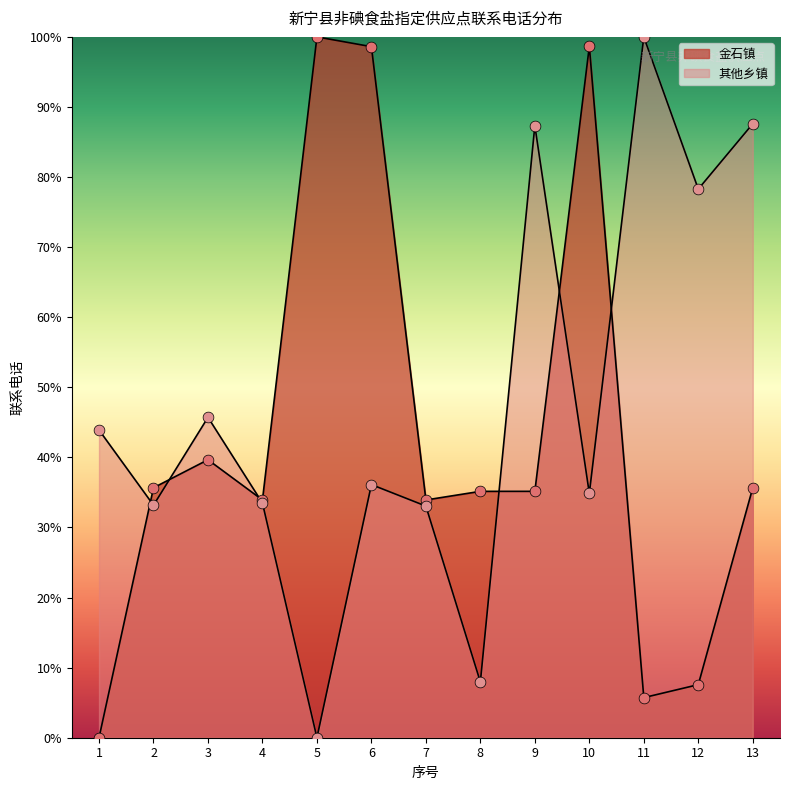

Which series contains the lowest Y value?

金石镇